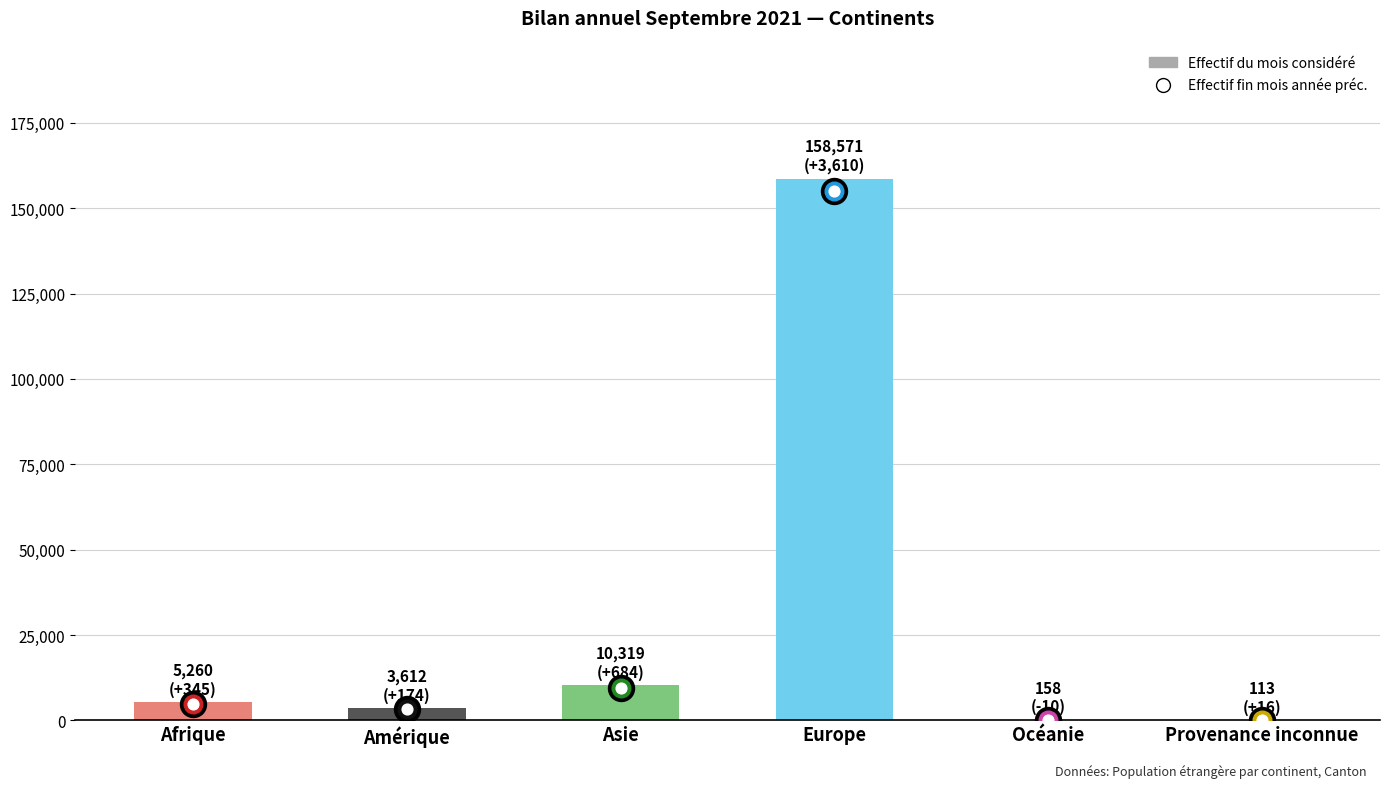

Which has a higher value, Europe or Océanie?

Europe